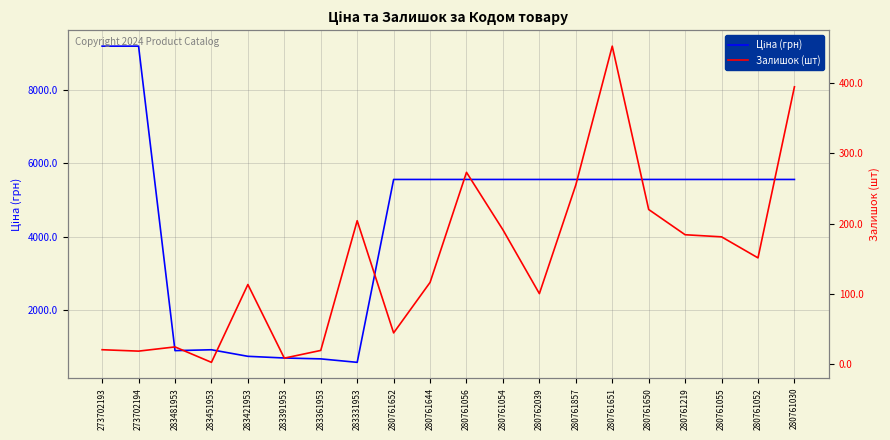

What are all the series names shown in the legend?

Ціна (грн), Залишок (шт)